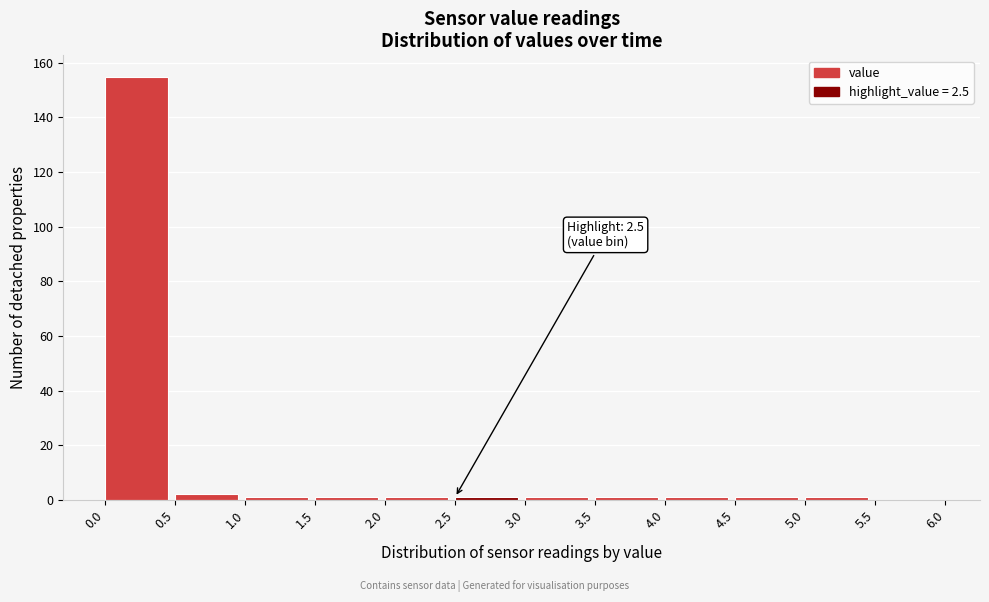

Over which range of the x-axis is the bar tallest?

0.0 to 0.5